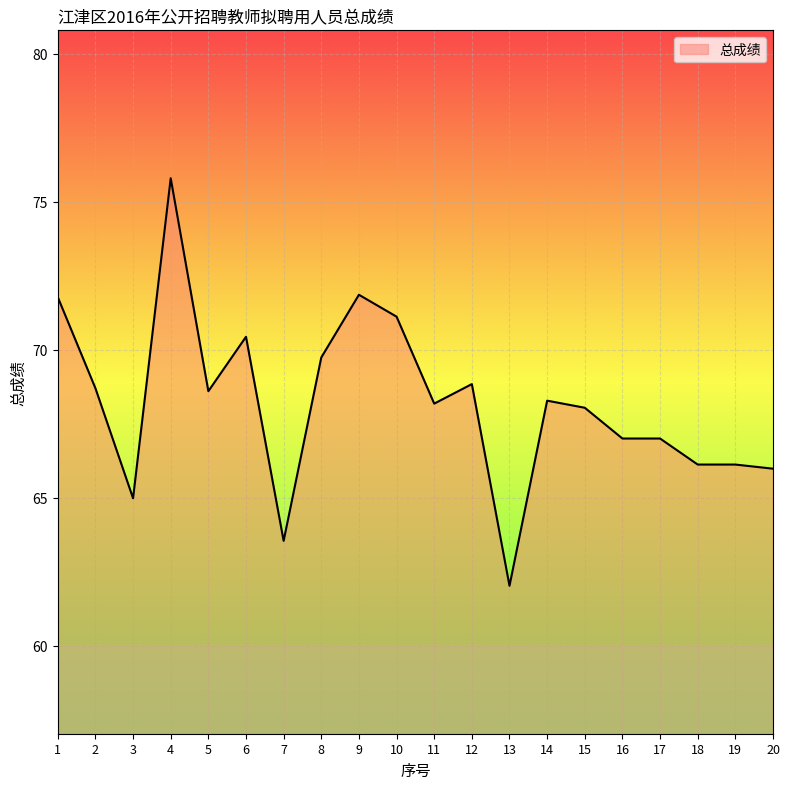

The value at 10 is 99.2. True or false?

False